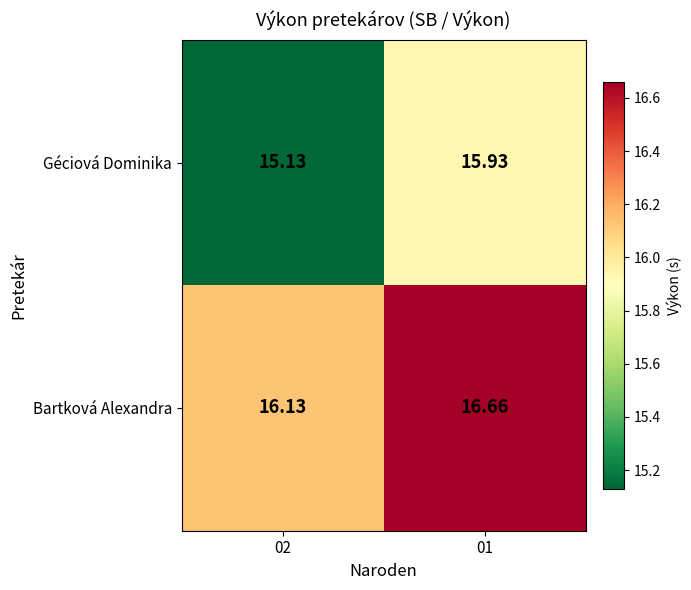

Which series has the largest range (max minus min)?

Géciová Dominika